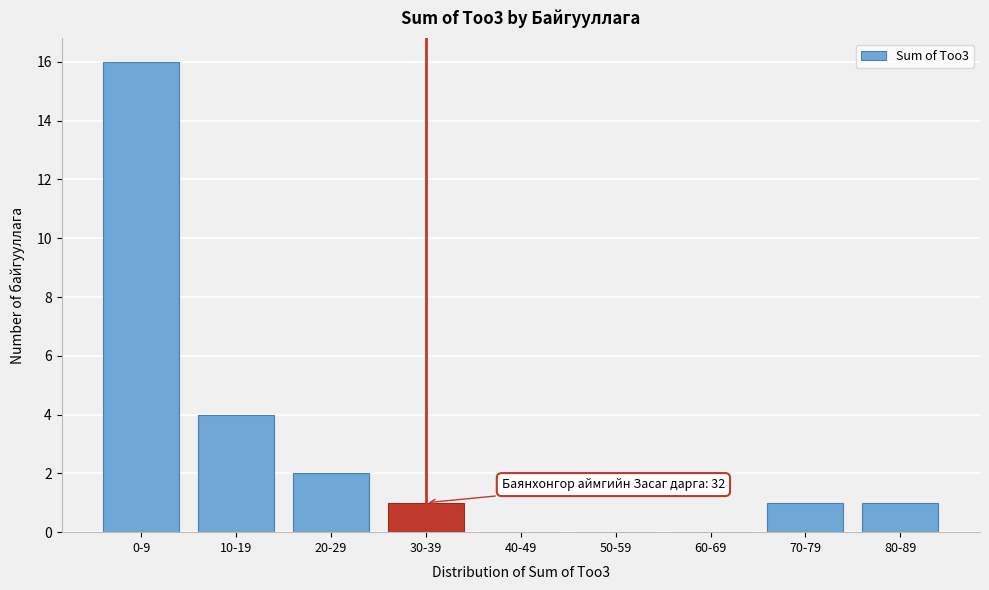

Reading left to right, list all the values displayed in this chart.

0-9=16	10-19=4	20-29=2	30-39=1	40-49=0	50-59=0	60-69=0	70-79=1	80-89=1